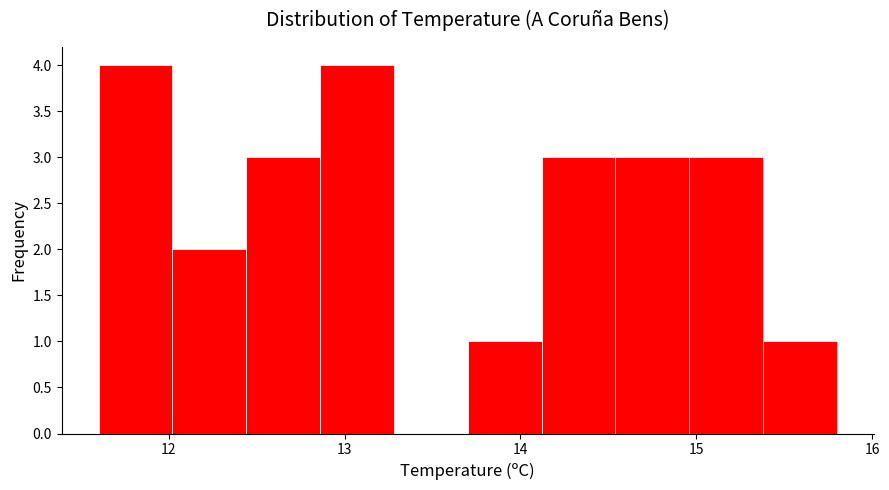

Reading left to right, list every bar in this chart as the range it spans on the x-axis followed by its height. Neither the bar edges nor the heights are printed on the chart, so give them approximately, as read against the axes.

11.60 to 12.02: 4
12.02 to 12.44: 2
12.44 to 12.86: 3
12.86 to 13.28: 4
13.28 to 13.70: 0
13.70 to 14.12: 1
14.12 to 14.54: 3
14.54 to 14.96: 3
14.96 to 15.38: 3
15.38 to 15.80: 1